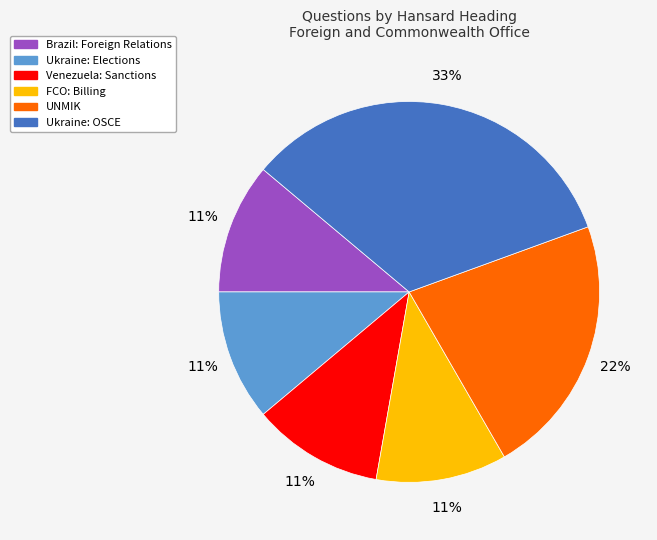

What is the ratio of the value at UNMIK to the value at Ukraine: OSCE?

0.7